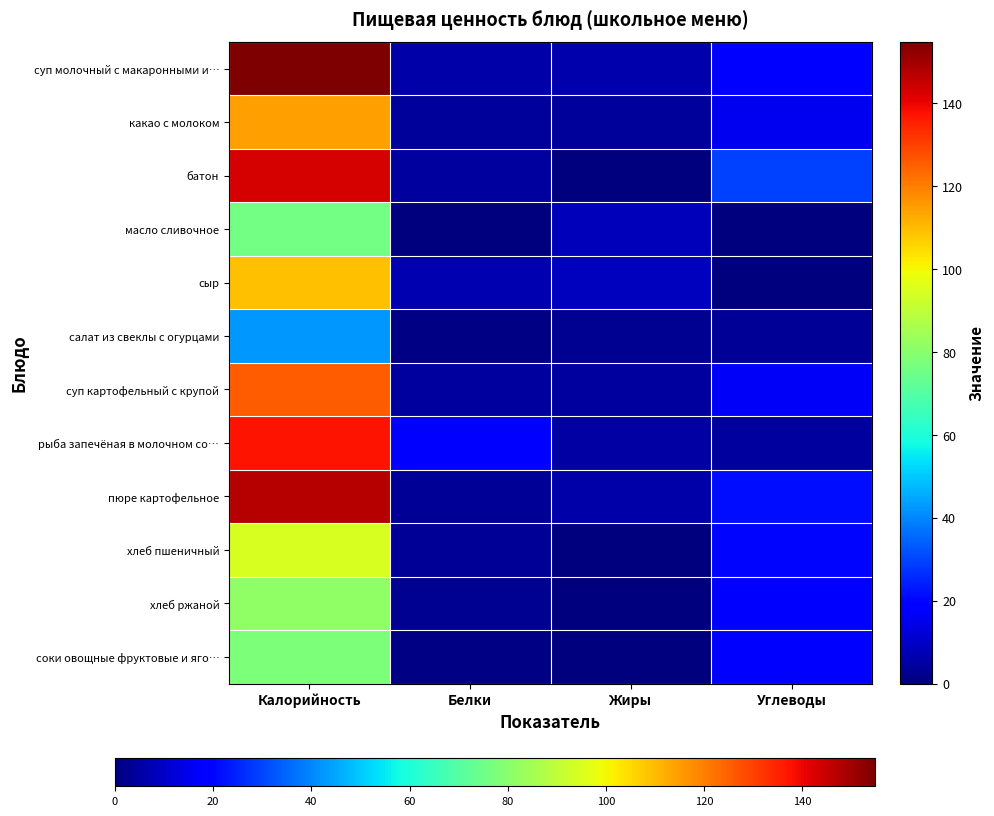

Reading left to right, what are all the values shown in this chart?

суп молочный с макаронными и…: Калорийность=154.8	Белки=5.8	Жиры=6.2	Углеводы=19.0
какао с молоком: Калорийность=114.4	Белки=3.8	Жиры=4.1	Углеводы=15.6
батон: Калорийность=142.8	Белки=4.8	Жиры=0.6	Углеводы=29.5
масло сливочное: Калорийность=75.6	Белки=0.1	Жиры=8.4	Углеводы=0.1
сыр: Калорийность=109.2	Белки=7.0	Жиры=8.9	Углеводы=0.0
салат из свеклы с огурцами: Калорийность=42.6	Белки=0.7	Жиры=3.0	Углеводы=3.2
суп картофельный с крупой: Калорийность=125.7	Белки=4.7	Жиры=4.5	Углеводы=16.5
рыба запечёная в молочном со…: Калорийность=137.7	Белки=18.7	Жиры=4.9	Углеводы=4.6
пюре картофельное: Калорийность=147.3	Белки=3.2	Жиры=5.5	Углеводы=21.4
хлеб пшеничный: Калорийность=94.7	Белки=3.1	Жиры=0.2	Углеводы=20.1
хлеб ржаной: Калорийность=81.6	Белки=2.6	Жиры=0.4	Углеводы=17.0
соки овощные фруктовые и яго…: Калорийность=77.4	Белки=0.9	Жиры=0.2	Углеводы=18.2